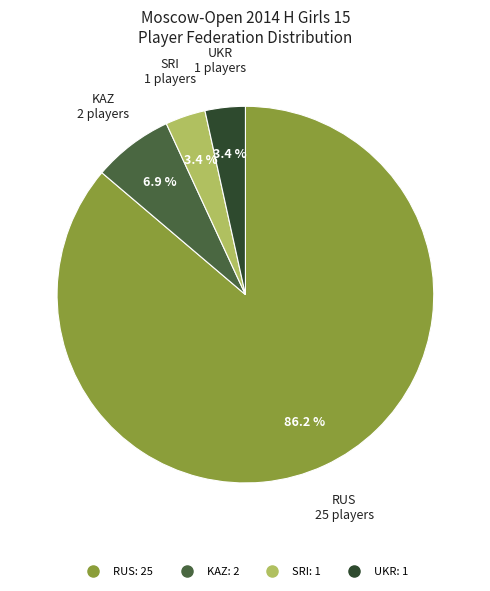

How many segments does this pie chart have?

4